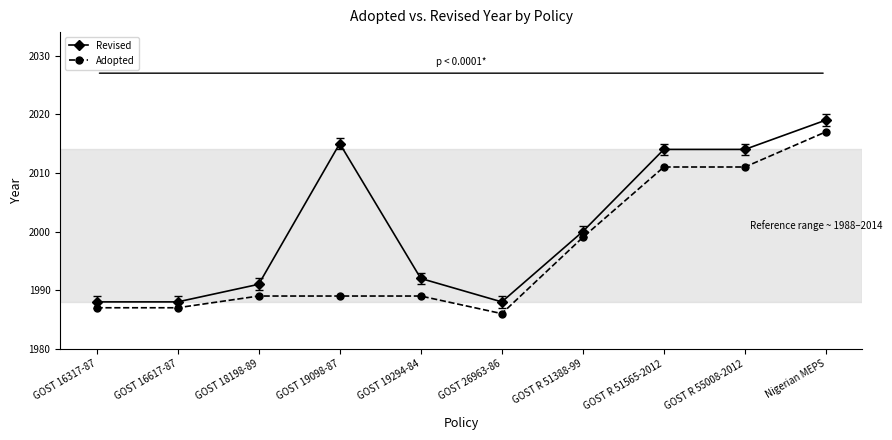

What is the difference between the Adopted values at GOST 19294-84 and GOST R 51388-99?

10